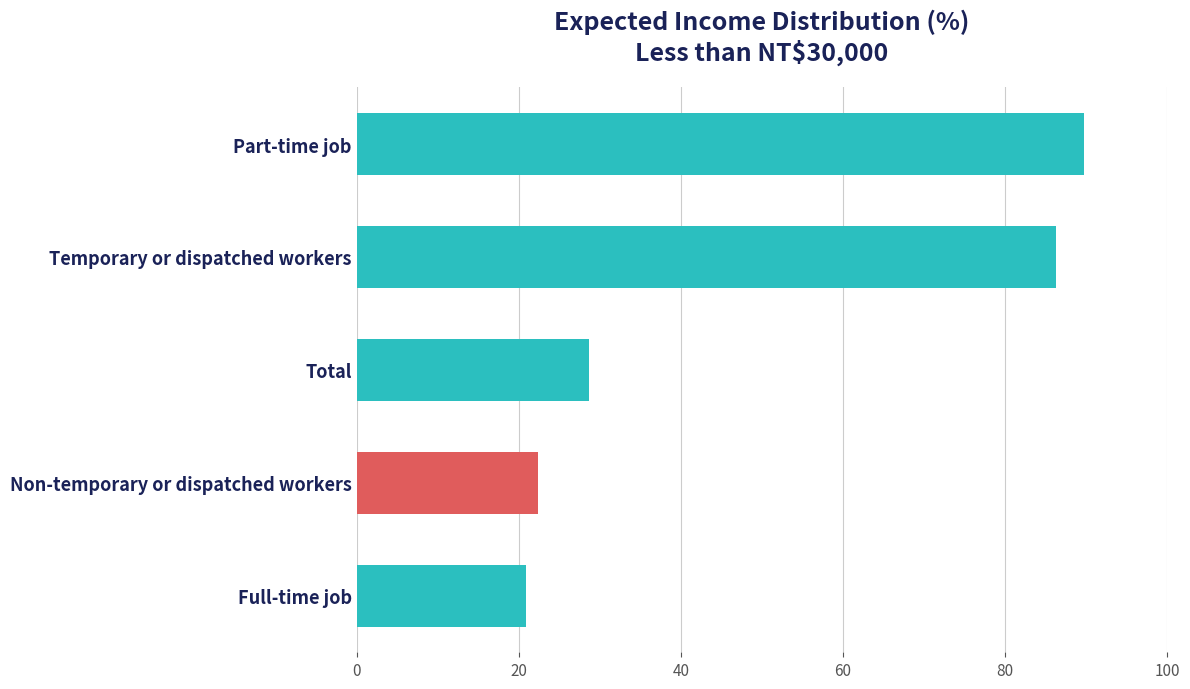

How many distinct data groups are displayed?

1